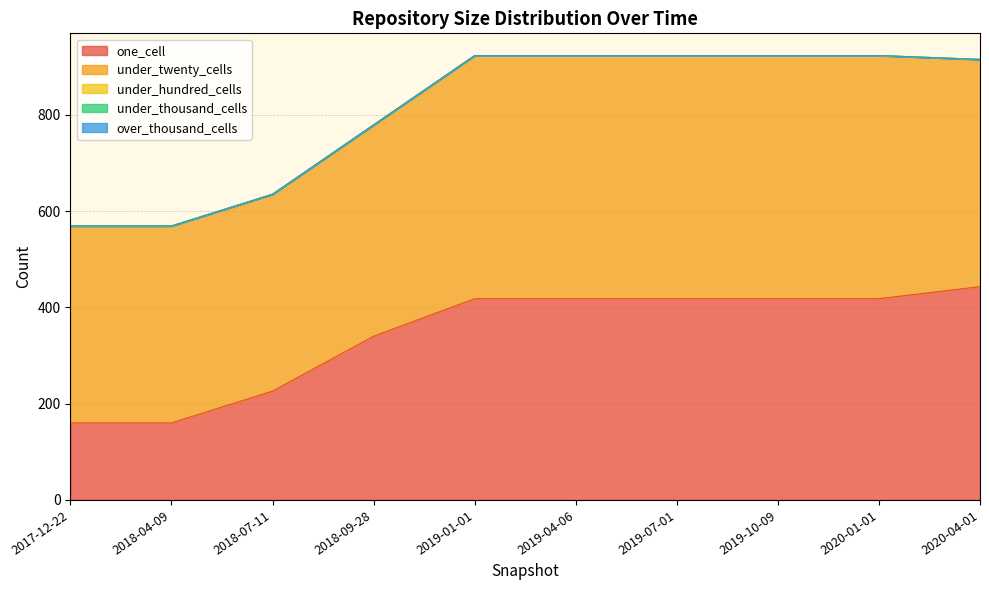

What is the difference between the highest and lowest values at 2020-01-01?

505